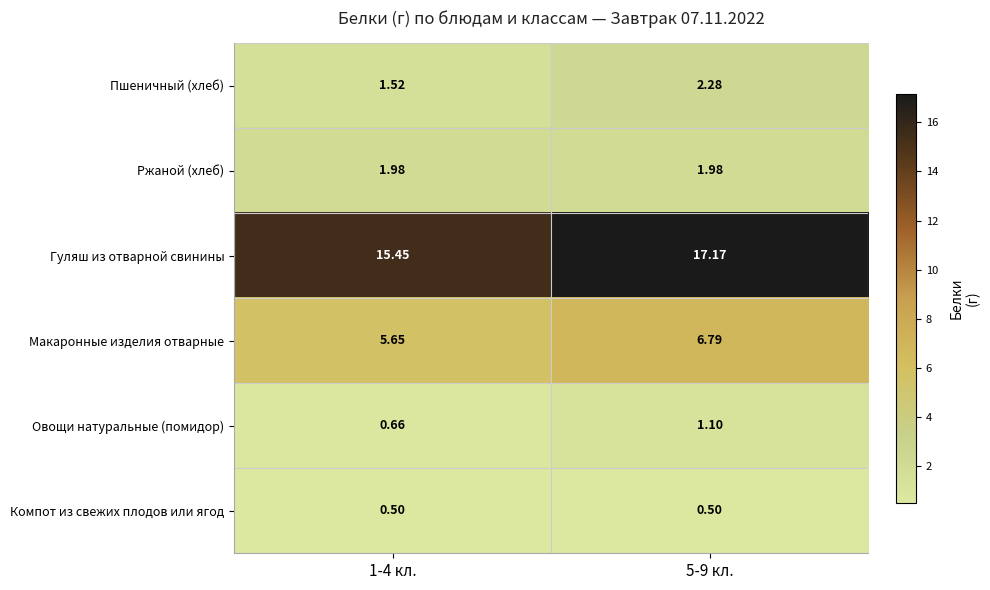

What is the greatest value displayed?

17.2